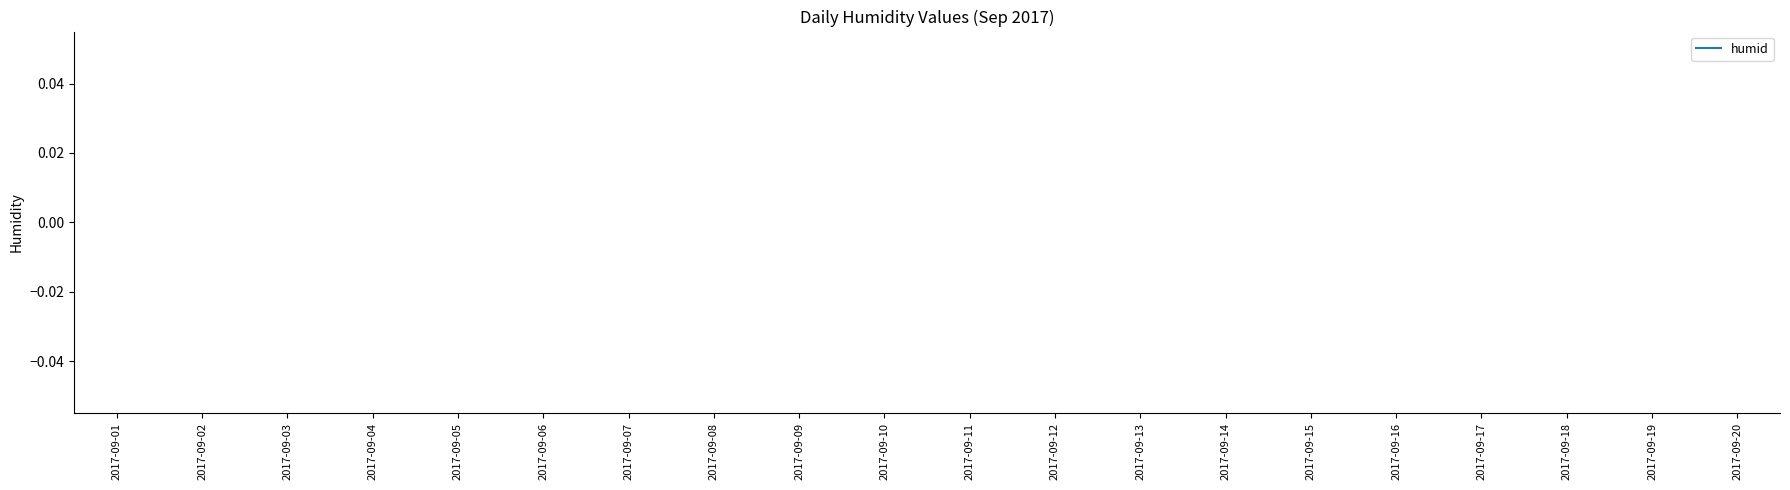

How many distinct data groups are displayed?

1